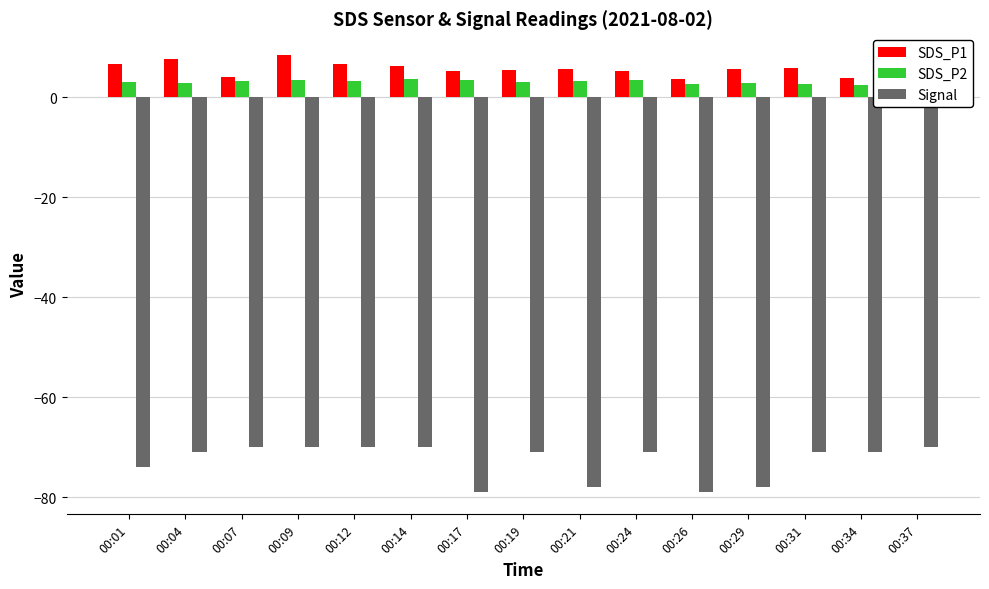

At which category does the chart reach its peak across all series?

00:09